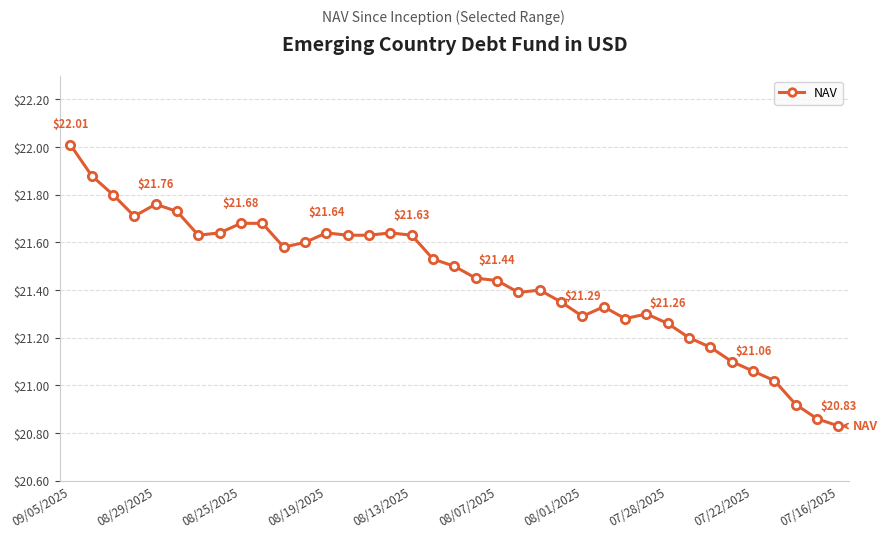

What is the maximum value shown in the chart?

22.0